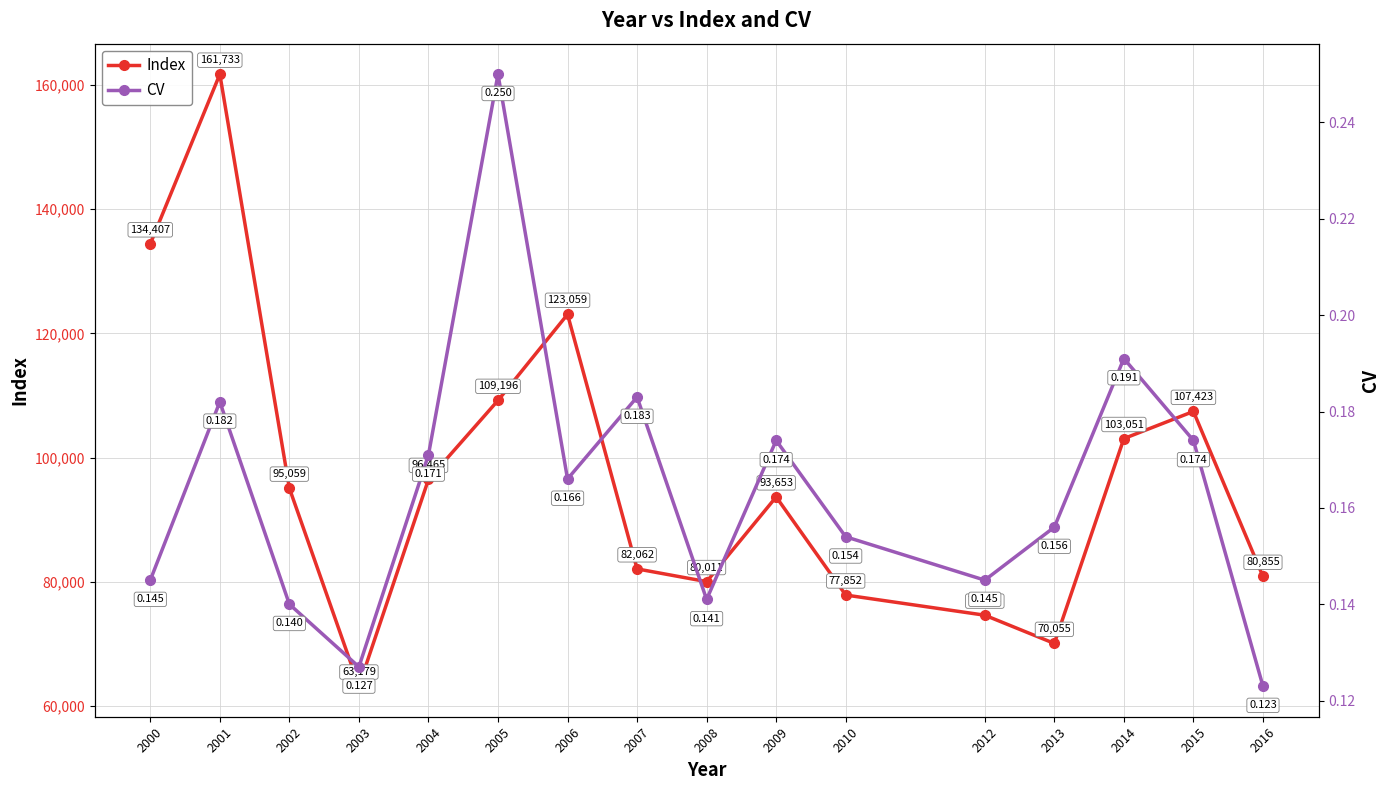

Reading left to right, what are all the values shown in this chart?

Index: 134407.0	161733.0	95059.0	63179.0	96465.0	109196.0	123059.0	82062.0	80011.0	93653.0	77852.0	74604.0	70055.0	103051.0	107423.0	80855.0
CV: 0.1	0.2	0.1	0.1	0.2	0.2	0.2	0.2	0.1	0.2	0.2	0.1	0.2	0.2	0.2	0.1